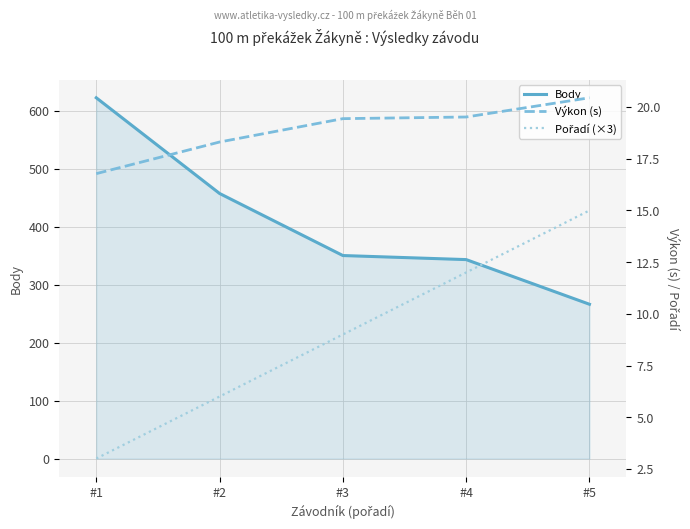

How many Pořadí (×3) values are between 6 and 12?

3